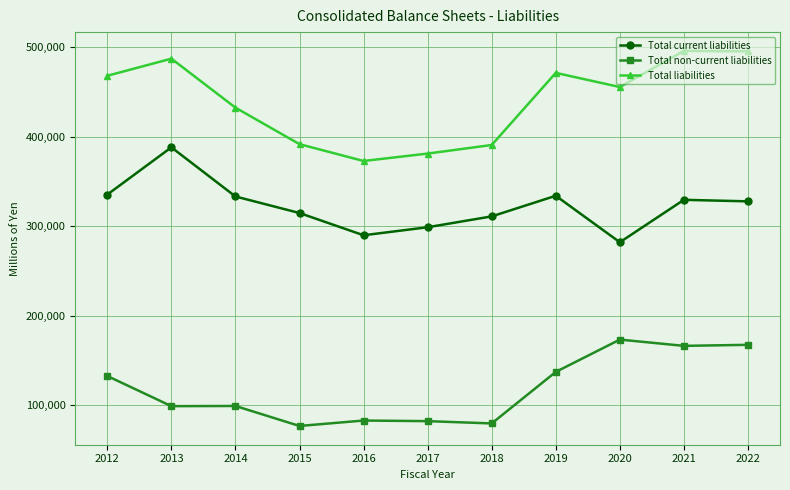

How many lines are shown in the chart?

3